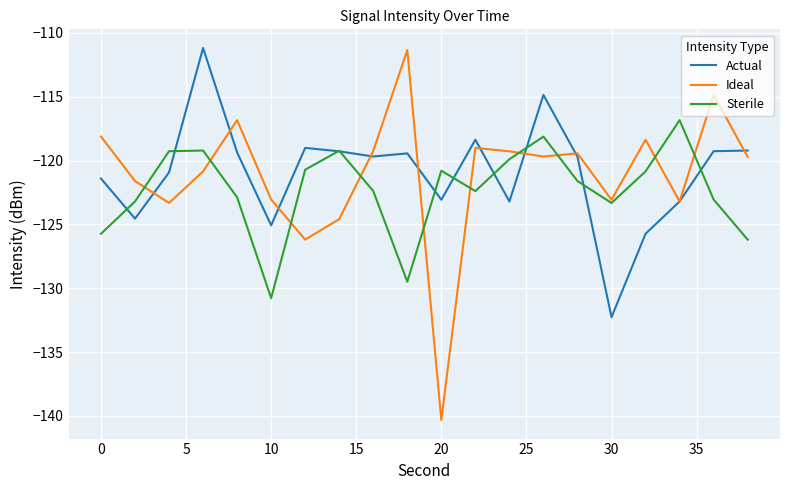

What is the lowest value of the Sterile series?

-130.8